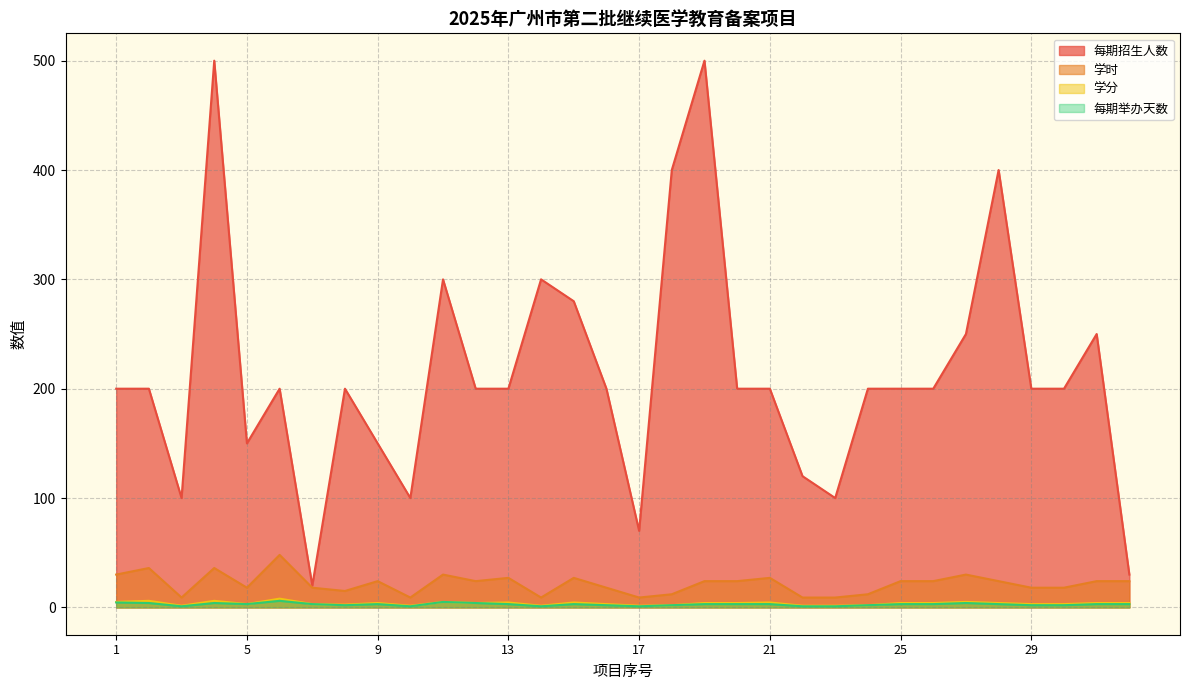

List the series in order of their peak value, lowest first.

每期举办天数, 学分, 学时, 每期招生人数